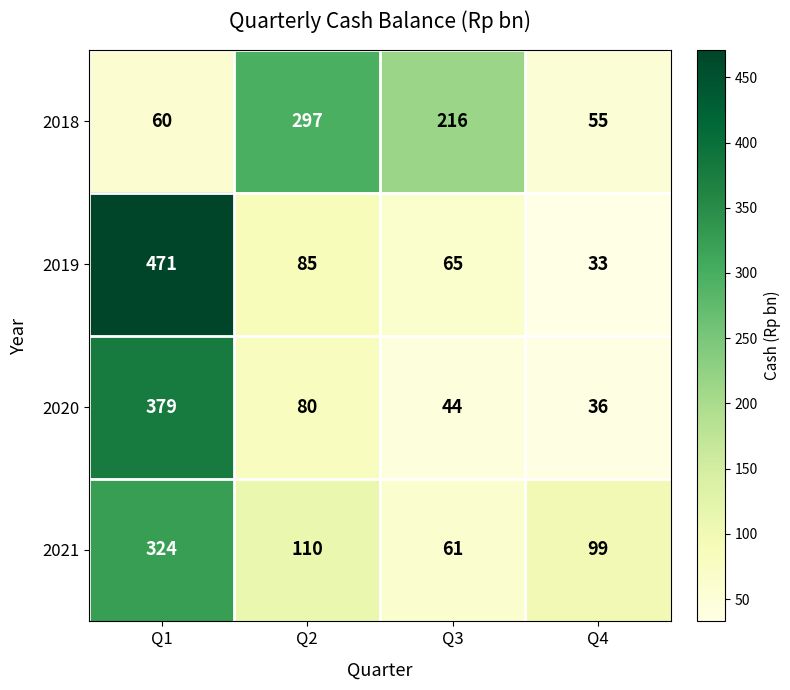

Count the number of categories in the chart.

4